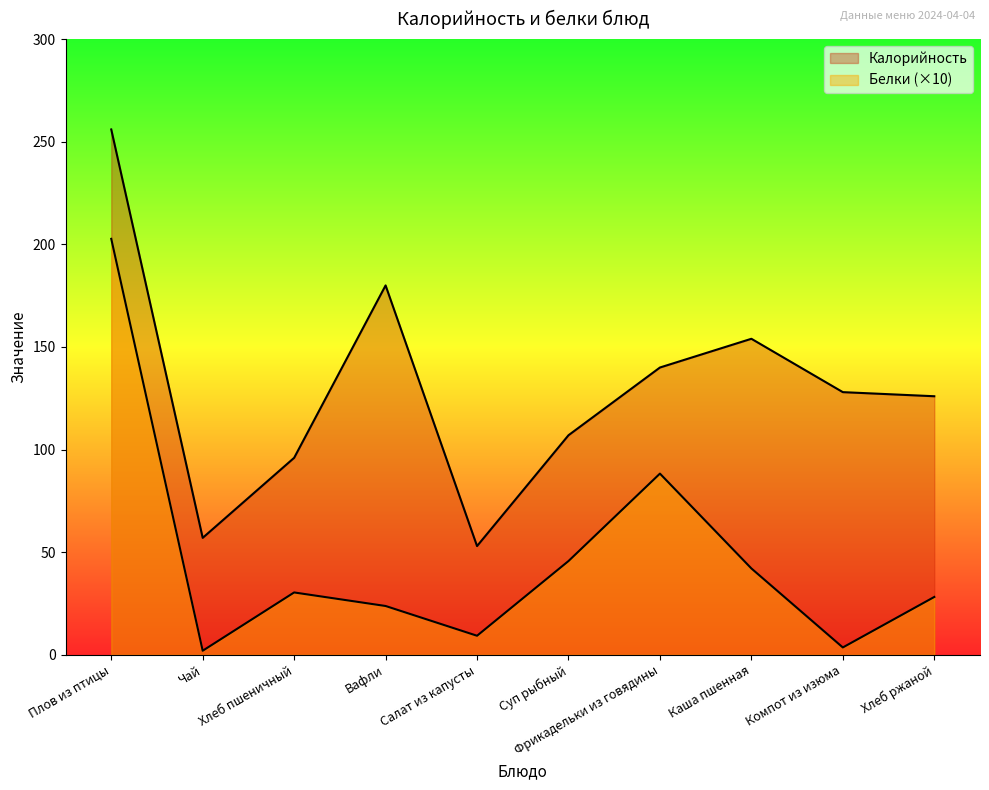

What position from the left is Каша пшенная?

8